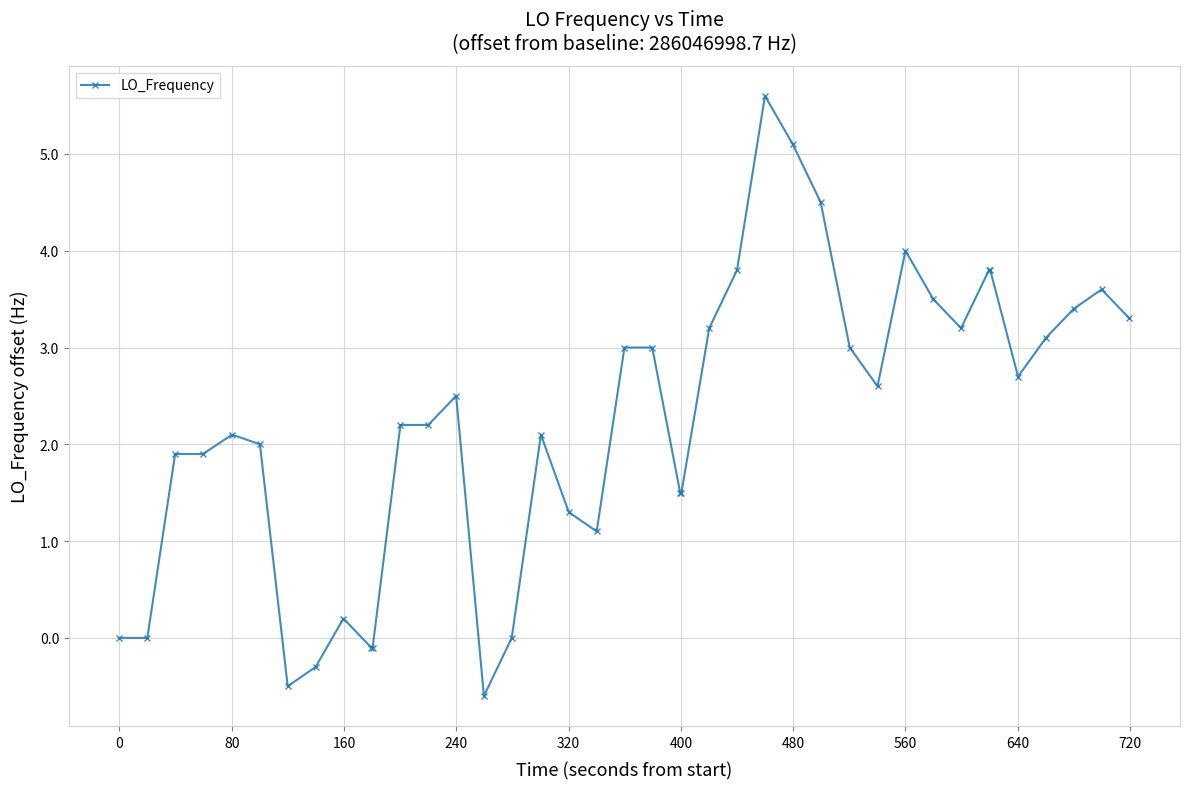

What is the smallest value displayed?

-0.6